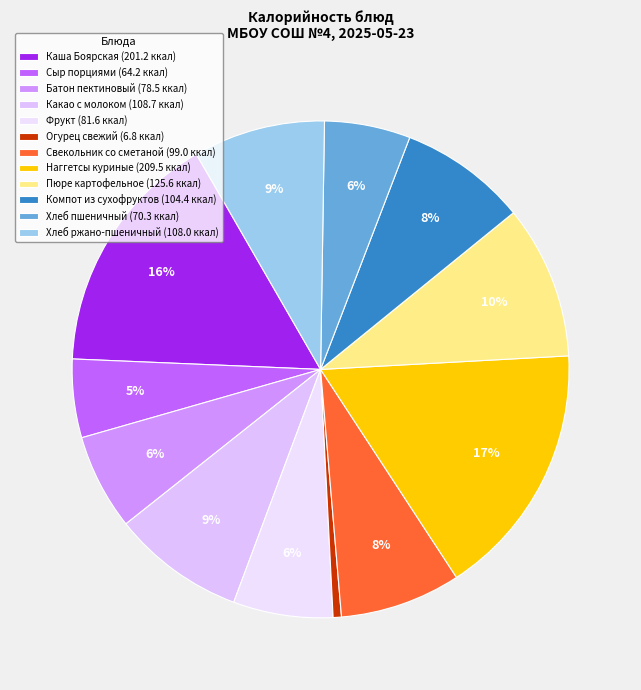

Is it true that Хлеб пшеничный is 1% of the pie?

False